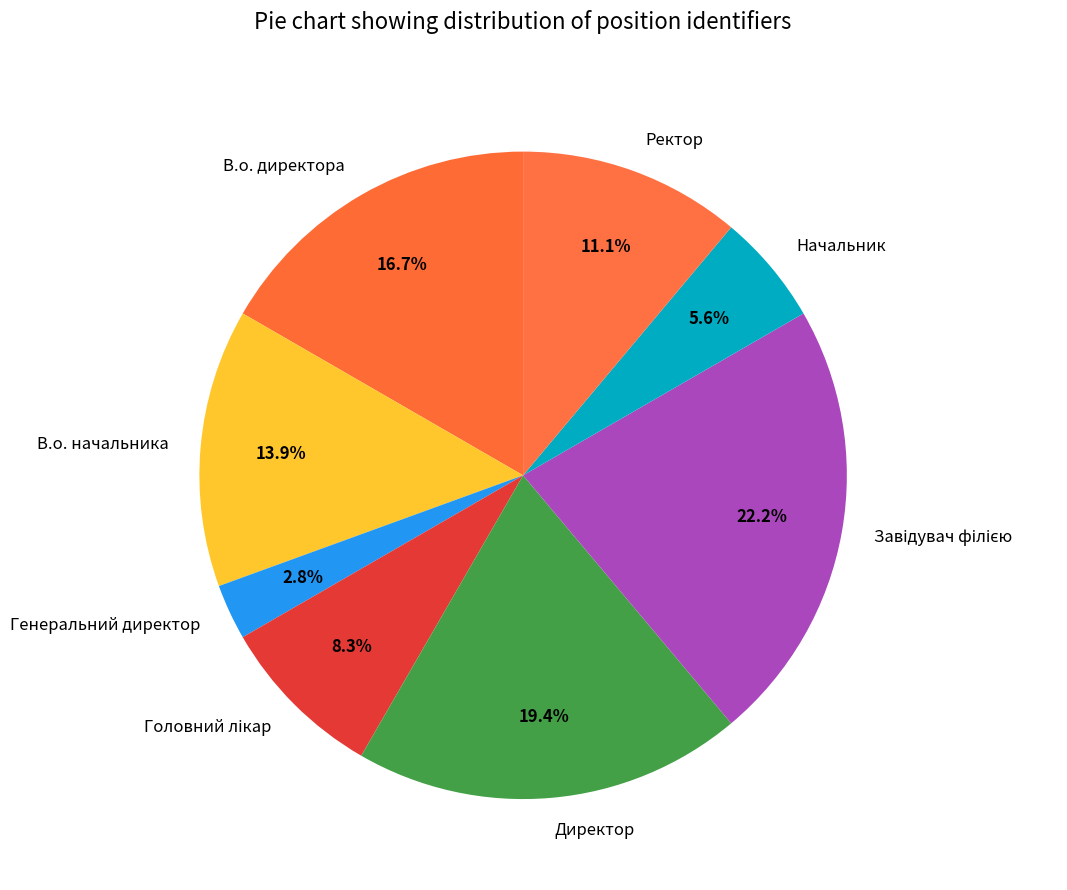

The Директор slice represents 26% of the pie. True or false?

False